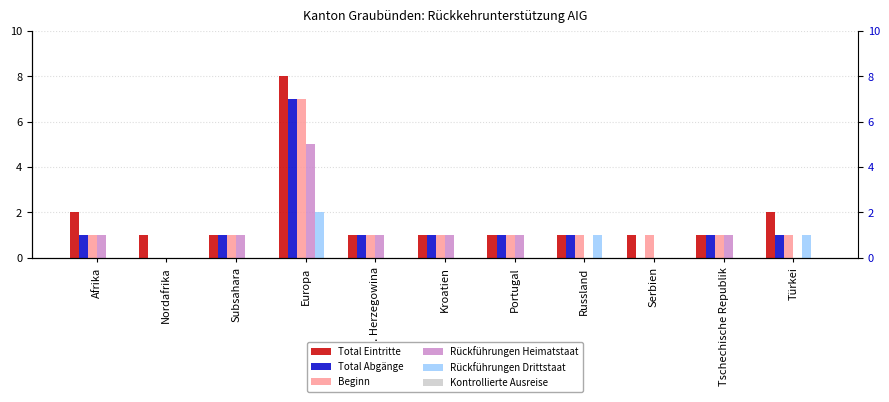

How many distinct data groups are displayed?

6